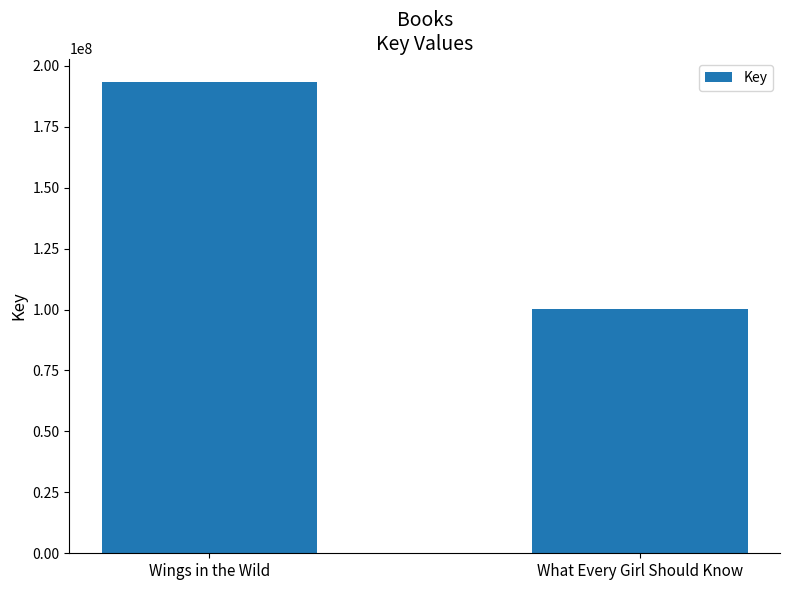

Reading left to right, extract all data points from this chart.

Wings in the Wild=193320444	What Every Girl Should Know=100366545